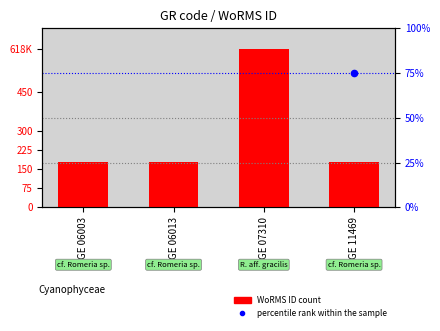

Which series contains the lowest Y value?

percentile rank within the sample